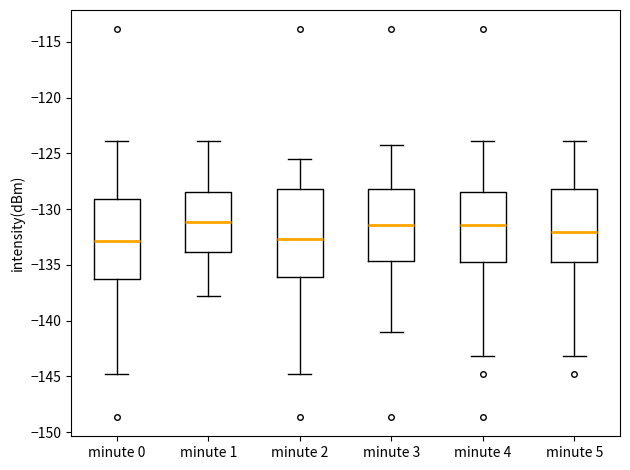

Where does the lower whisker of the box for minute 1 end on the y-axis? The values are not printed on the chart, so give them approximately, as read against the axis.

-138.0